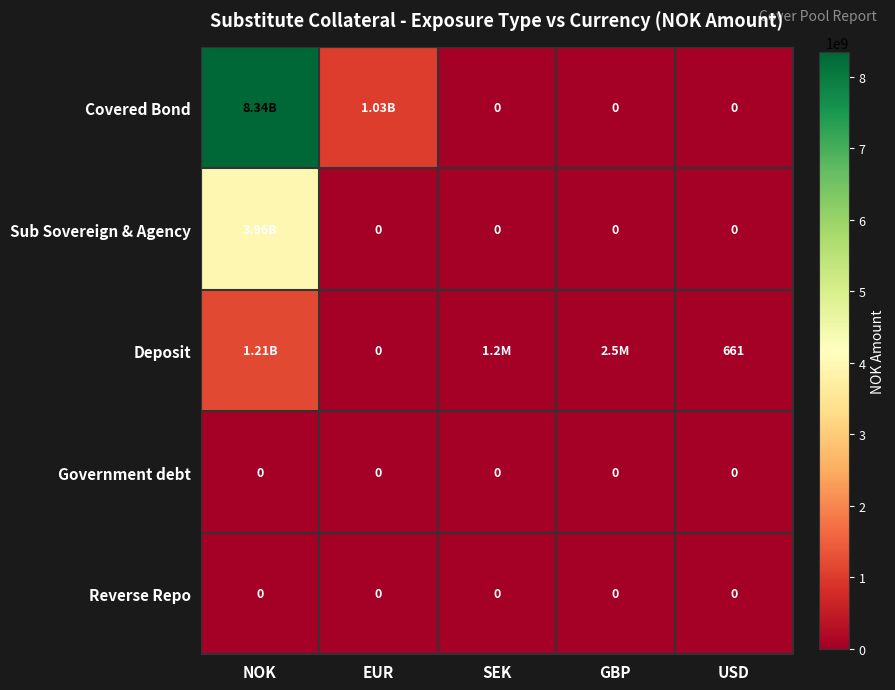

Count the number of data series in this chart.

5